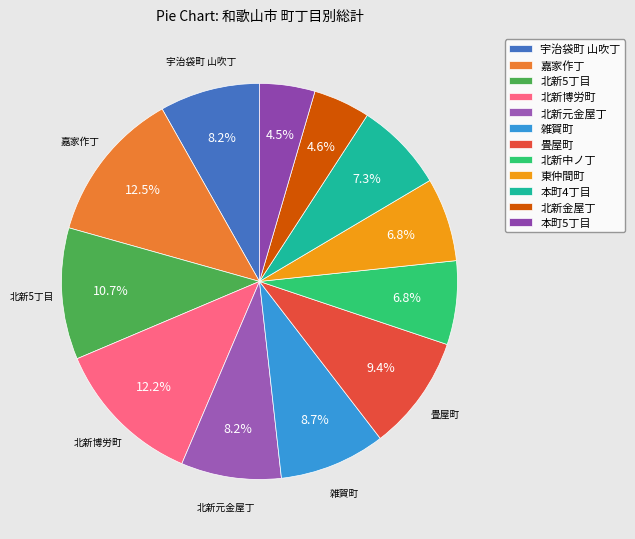

Which has a higher value, 宇治袋町 山吹丁 or 北新元金屋丁?

宇治袋町 山吹丁